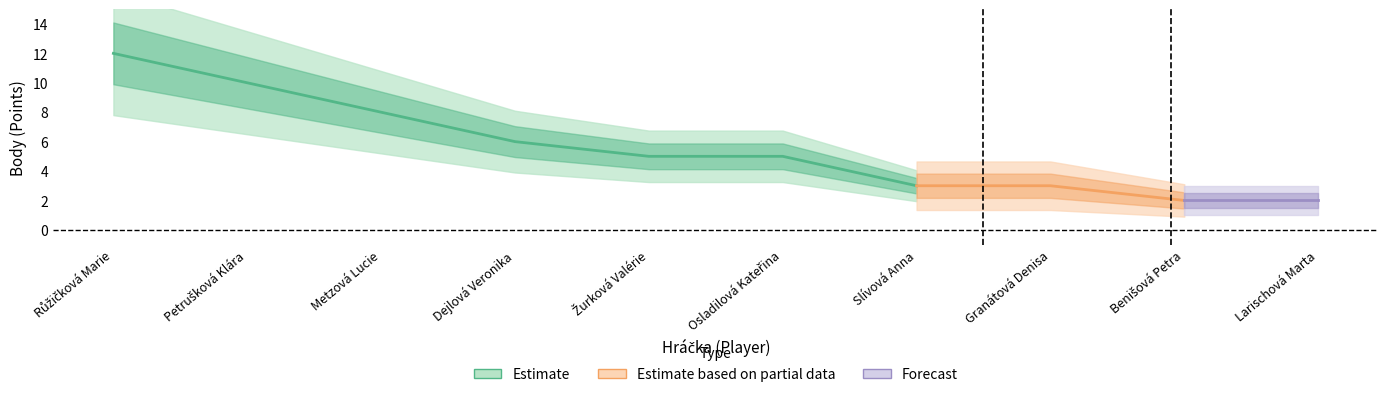

Where does the data first go above 5?

Růžičková Marie